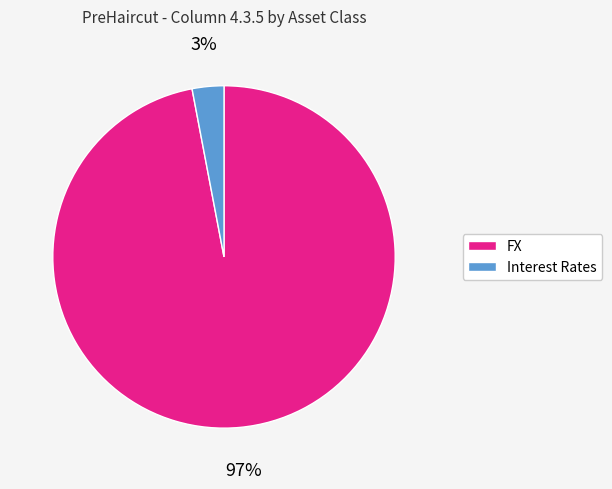

How many segments does this pie chart have?

2